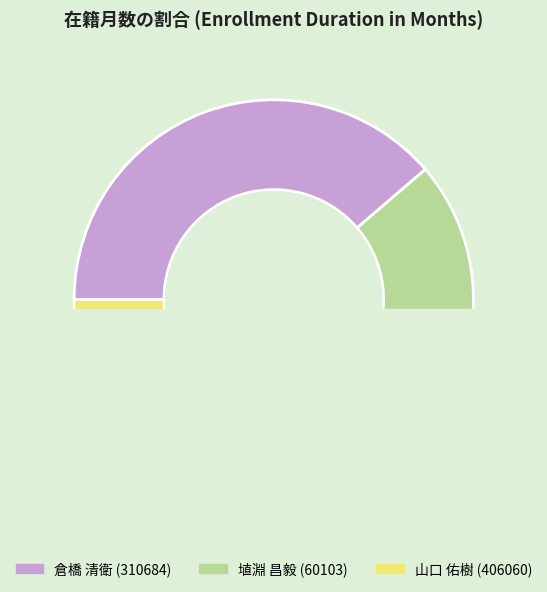

How many segments does this pie chart have?

3